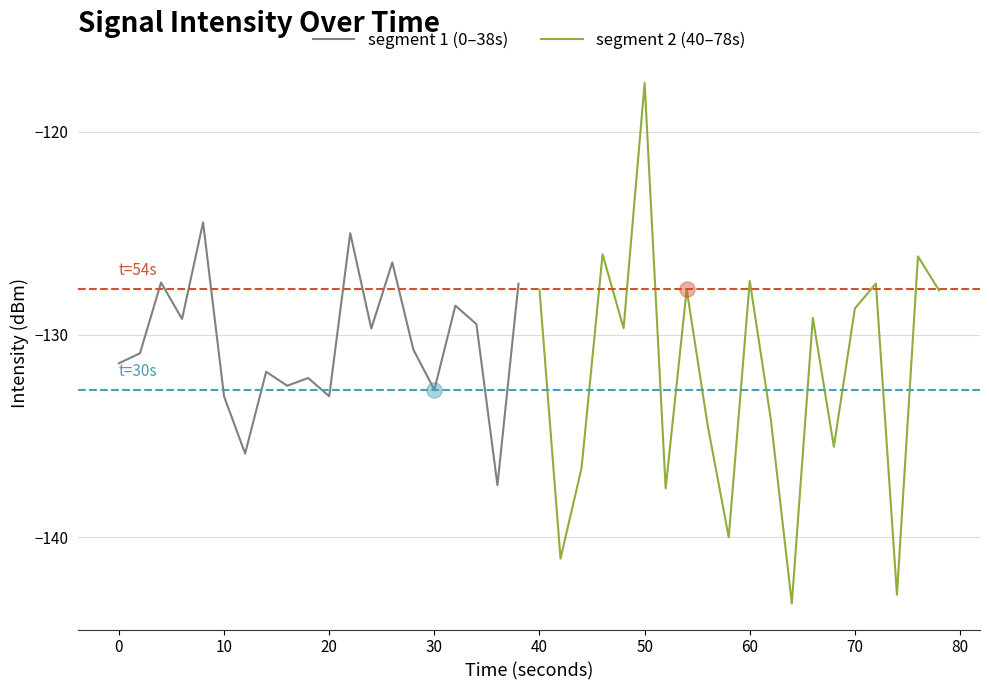

What are all the series names shown in the legend?

segment 1 (0–38s), segment 2 (40–78s)